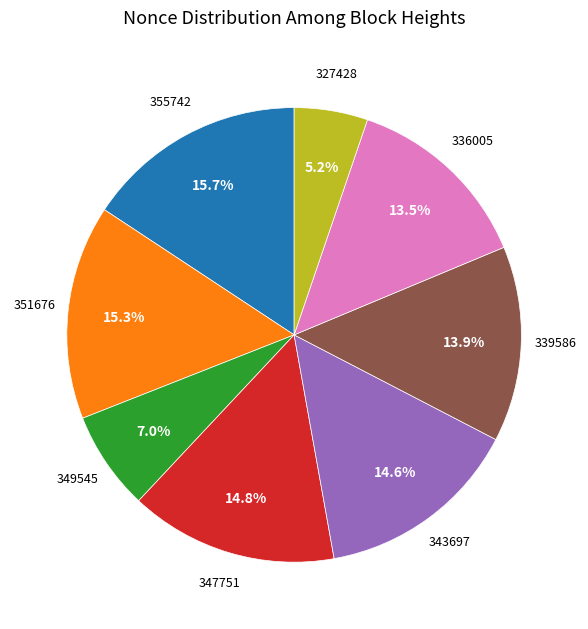

Is there any slice that represents more than half of the pie?

No